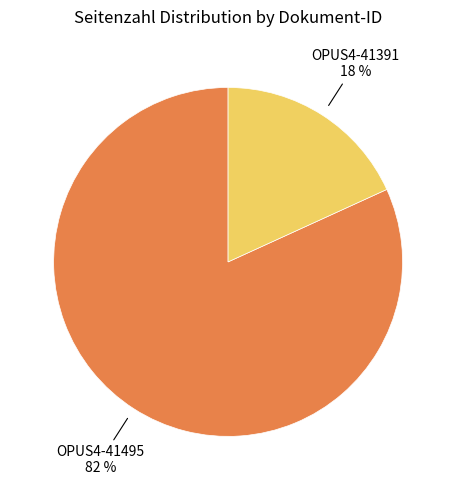

True or false: OPUS4-41495 accounts for 97% of the total.

False